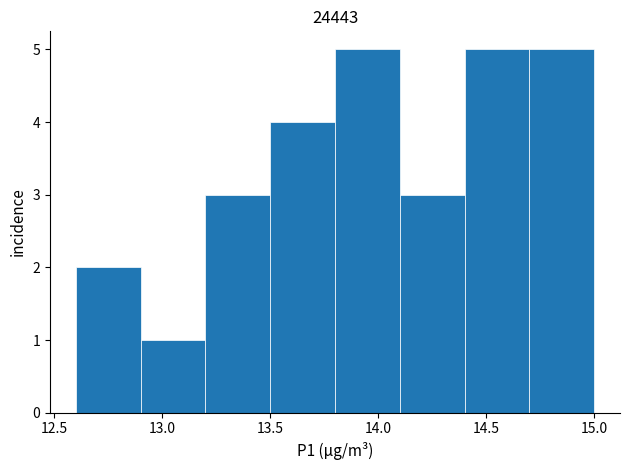

Reading left to right, list every bar in this chart as the range it spans on the x-axis followed by its height. The values are not printed on the chart, so give them approximately, as read against the axis.

12.6 to 12.9: 2
12.9 to 13.2: 1
13.2 to 13.5: 3
13.5 to 13.8: 4
13.8 to 14.1: 5
14.1 to 14.4: 3
14.4 to 14.7: 5
14.7 to 15.0: 5